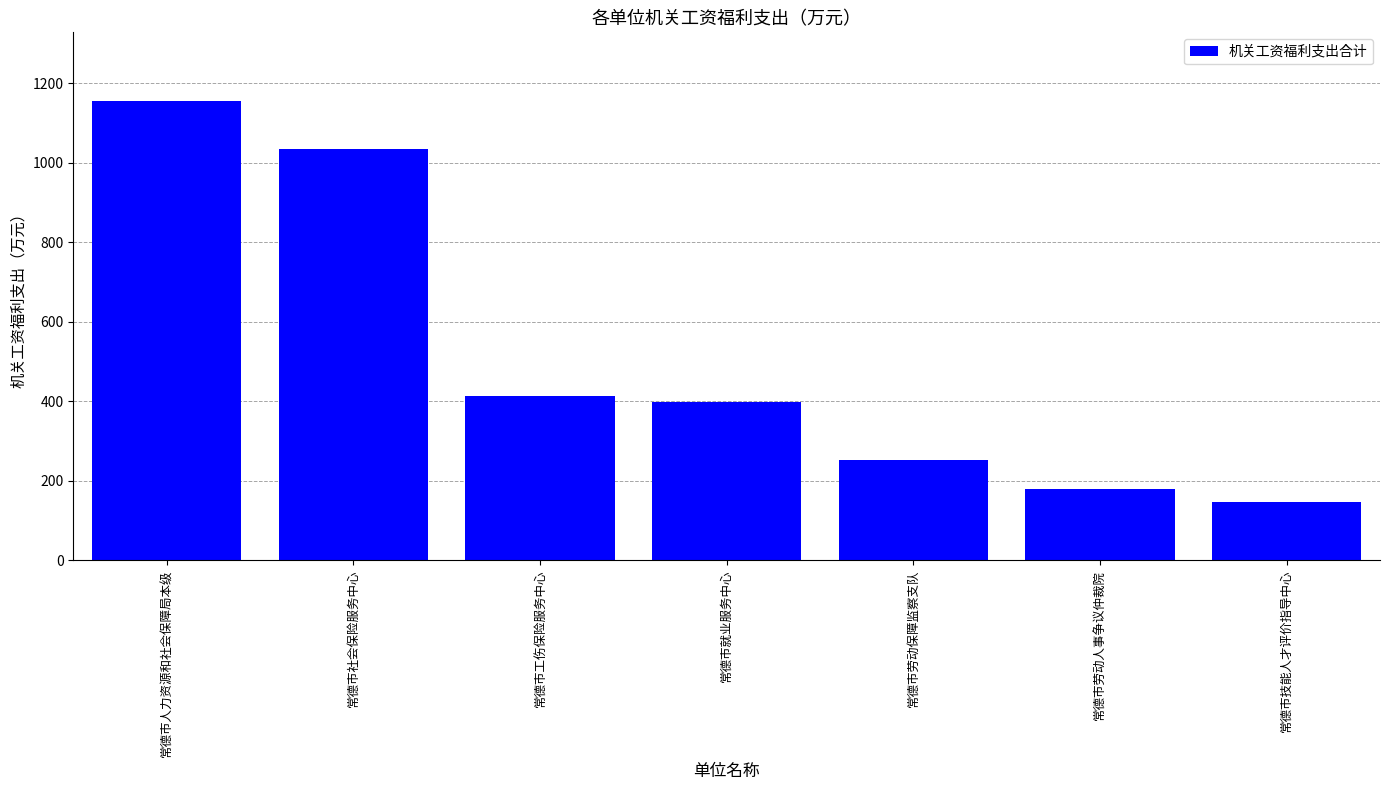

What is the ratio of the value at 常德市人力资源和社会保障局本级 to the value at 常德市就业服务中心?

2.9